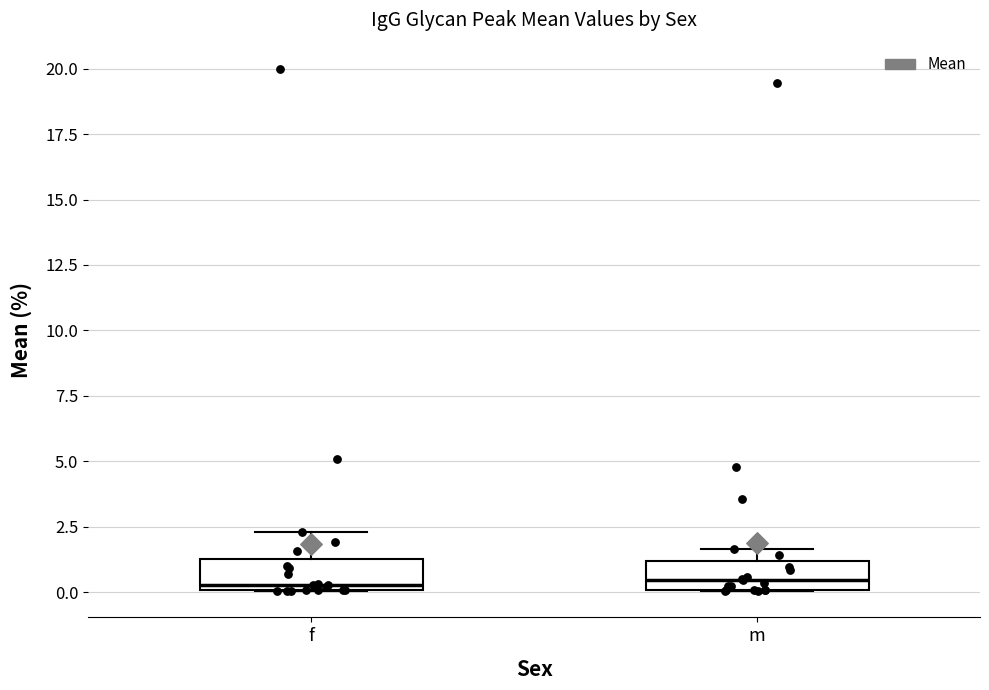

Reading left to right, read every box against the y-axis: the position of its median line, the range the box covers, and the ends of its whiskers. The values are not printed on the chart, so give them approximately, as read against the axis.

f: median 0.5, box 0.0 to 1.5, whiskers 0.0 to 2.5
m: median 0.5, box 0.0 to 1.0, whiskers 0.0 to 1.5